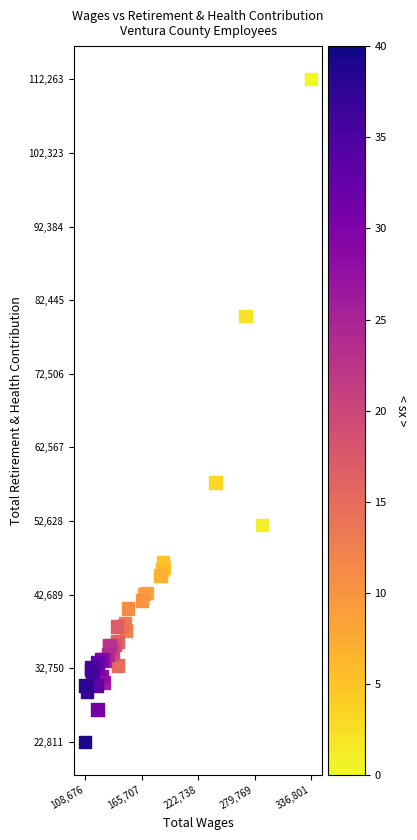

What Y value in the scatter plot is closest to 67537?

57854